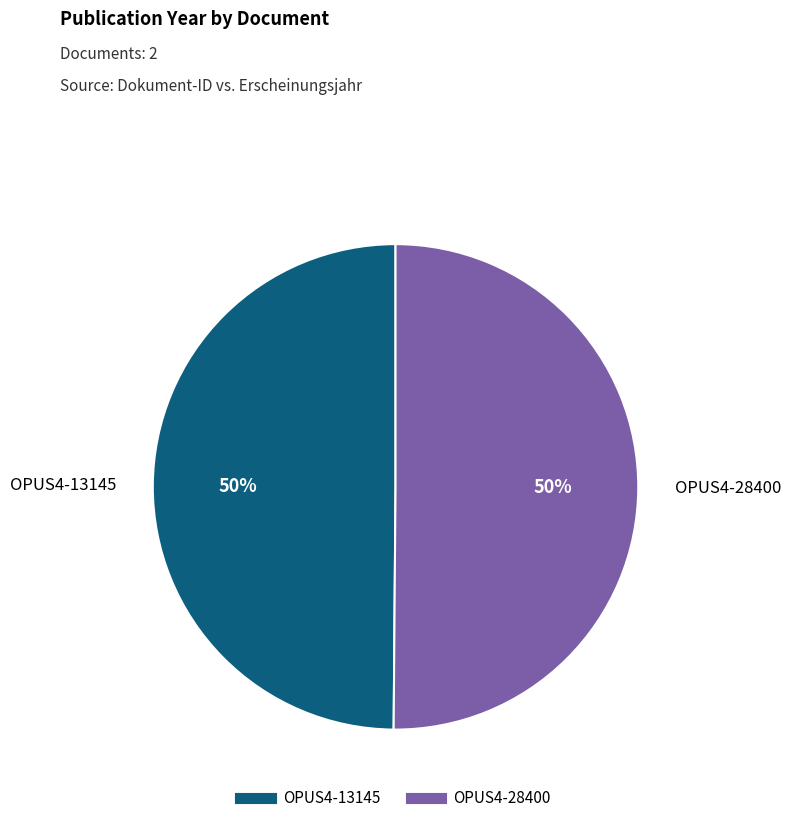

To the nearest percent, what percentage of the pie is OPUS4-13145?

50%